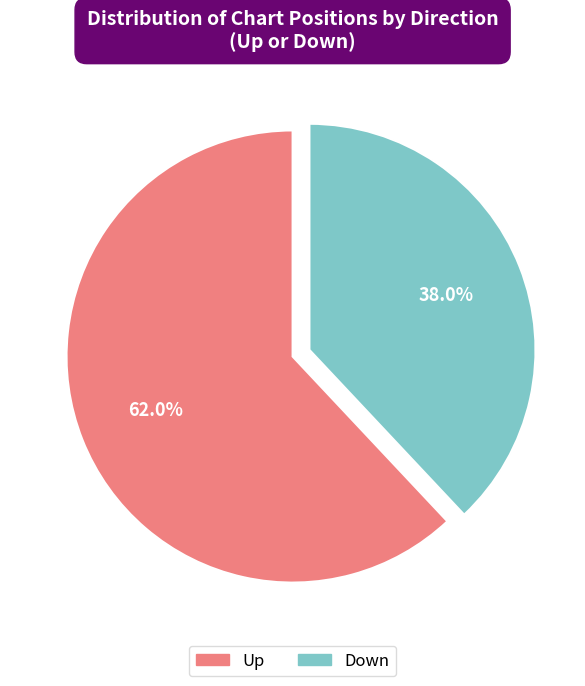

Is there a majority slice in this chart?

Yes